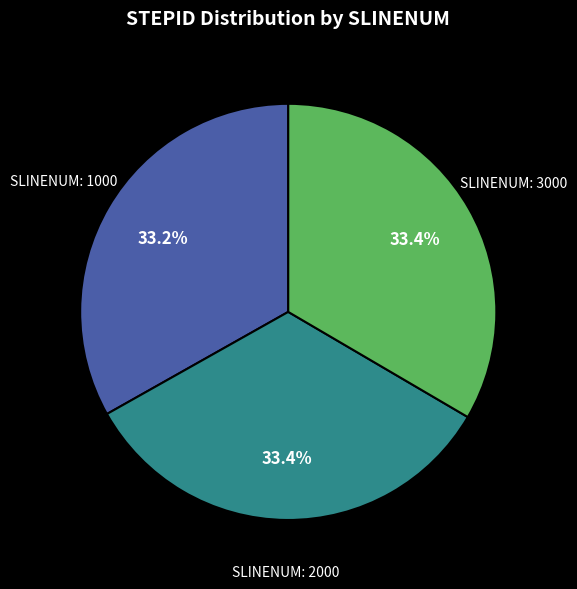

Combined, what portion of the pie is SLINENUM: 2000 and SLINENUM: 1000?

66.6%